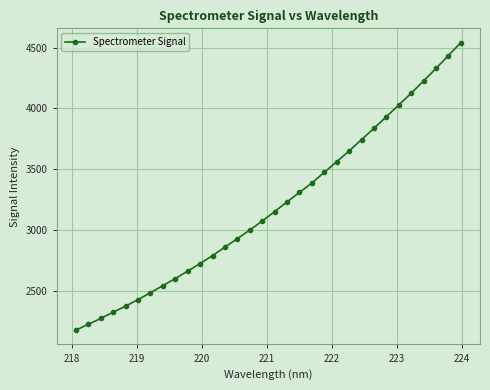

What is the difference between the maximum and second lowest values?

2316.1